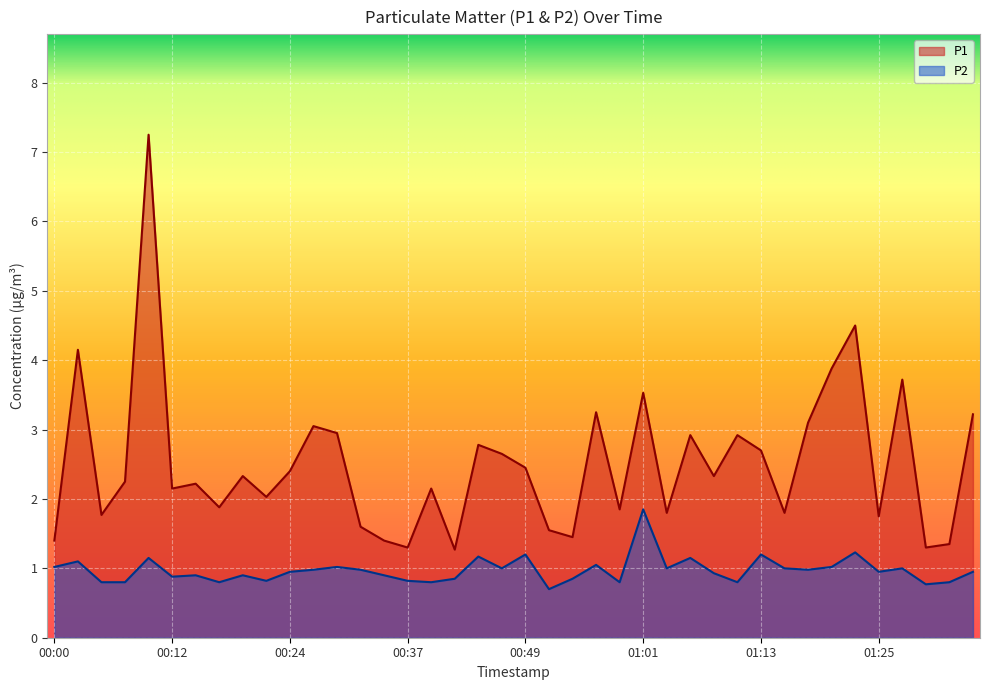

True or false: P1 and P2 intersect in this chart.

False